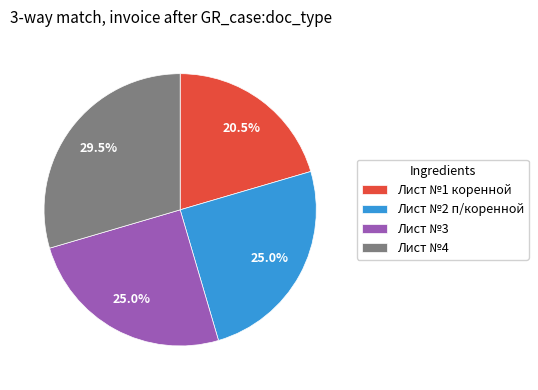

Do Лист №1 коренной and Лист №3 together represent more than half of the pie?

No